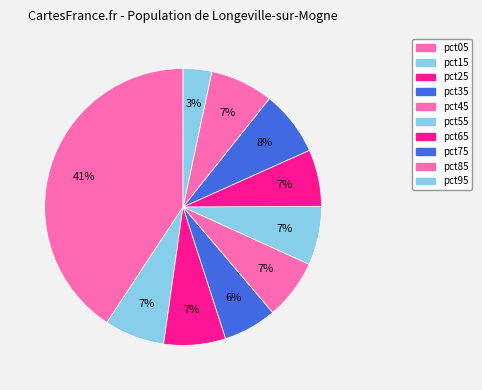

How many slices are in this pie chart?

10